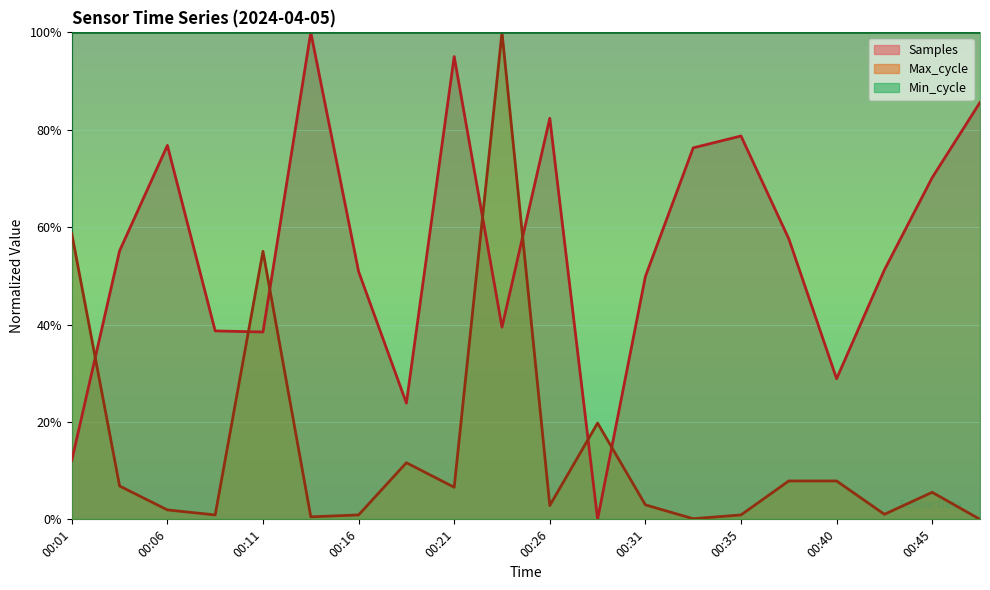

Between 00:31 and 00:35, which is larger?

00:35